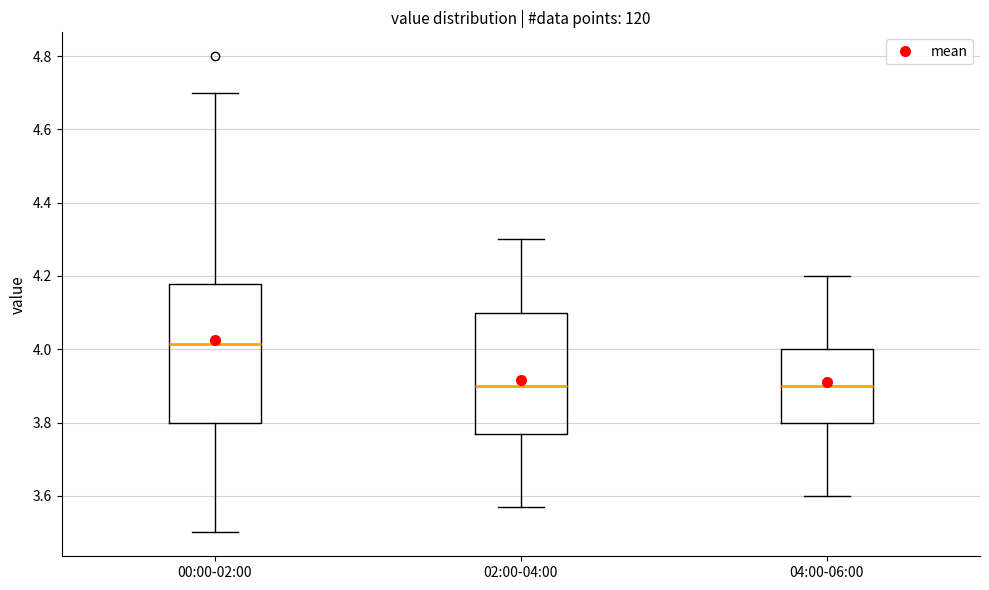

Comparing the boxes themselves (not the whiskers), which one is the tallest?

00:00-02:00